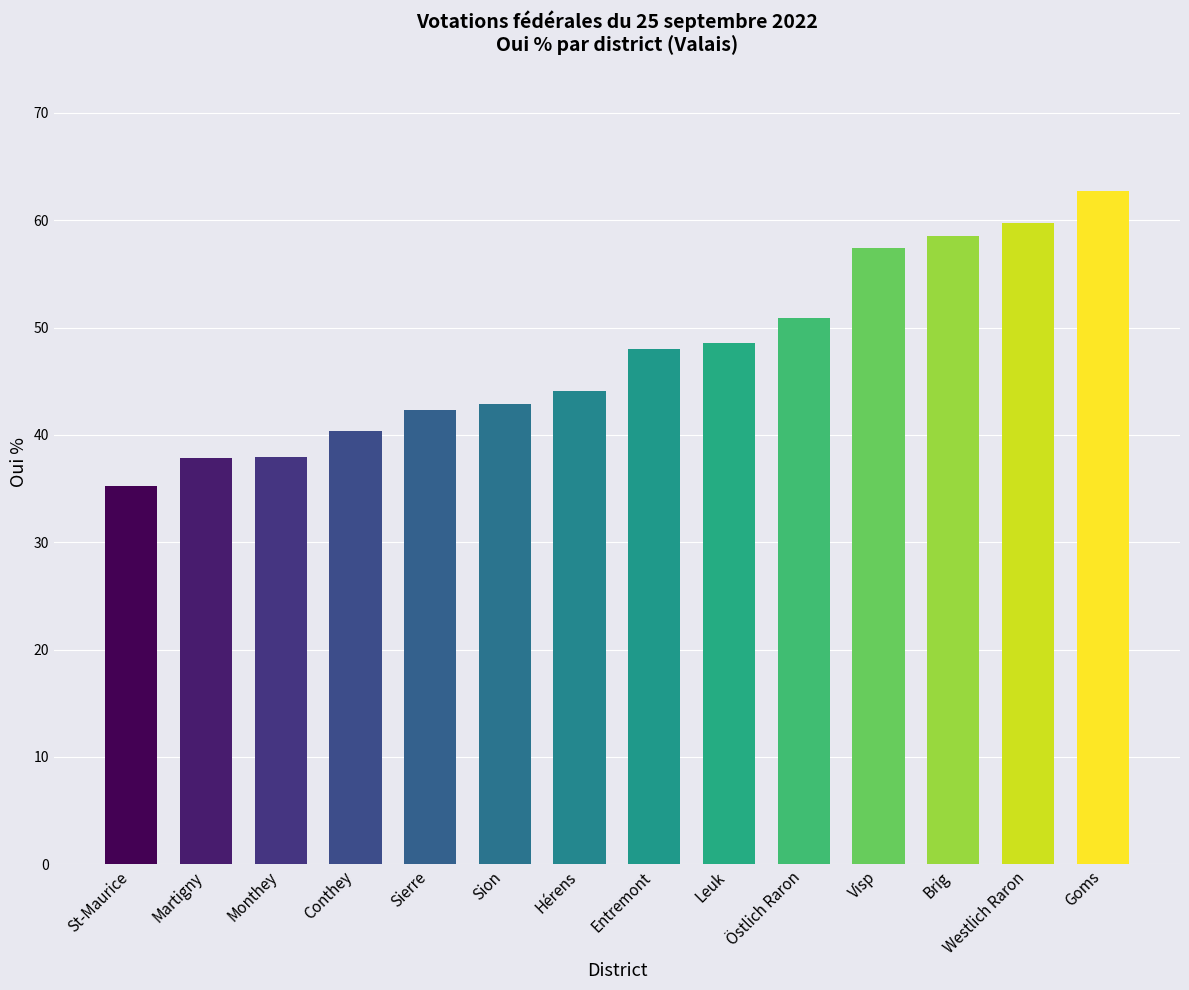

How many data points does each series have?

14